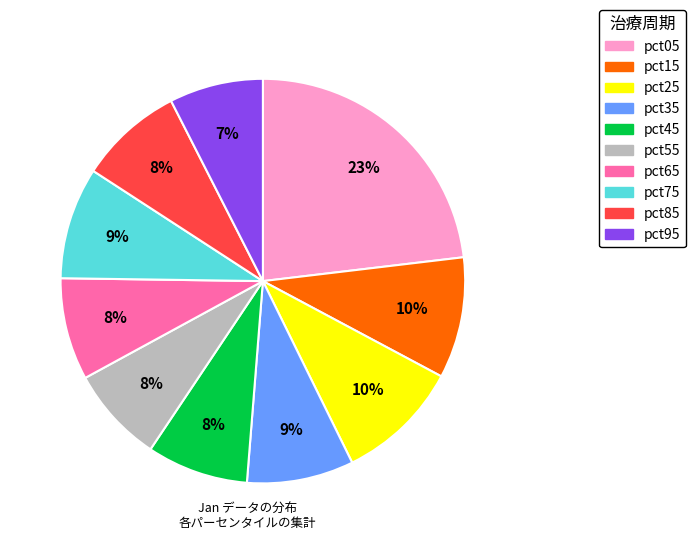

Which slice is the largest?

pct05